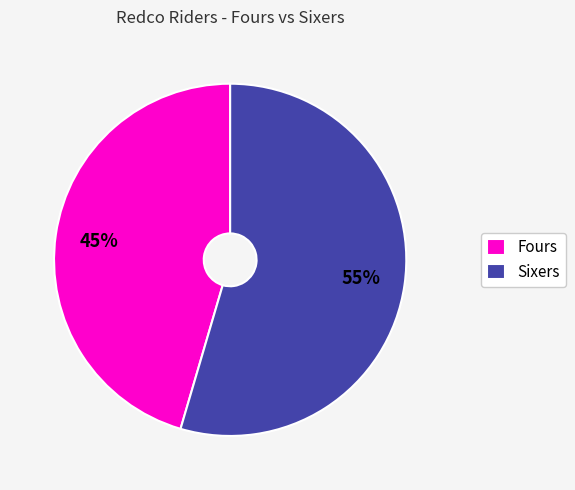

Combined, do Fours and Sixers account for over 50%?

Yes